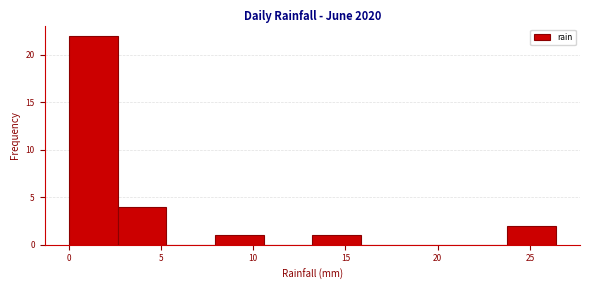

Reading left to right, list every bar in this chart as the range it spans on the x-axis followed by its height. Neither the bar edges nor the heights are printed on the chart, so give them approximately, as read against the axes.

0.0 to 2.5: 22
2.5 to 5.5: 4
5.5 to 8.0: 0
8.0 to 10.5: 1
10.5 to 13.0: 0
13.0 to 16.0: 1
16.0 to 18.5: 0
18.5 to 21.0: 0
21.0 to 24.0: 0
24.0 to 26.5: 2